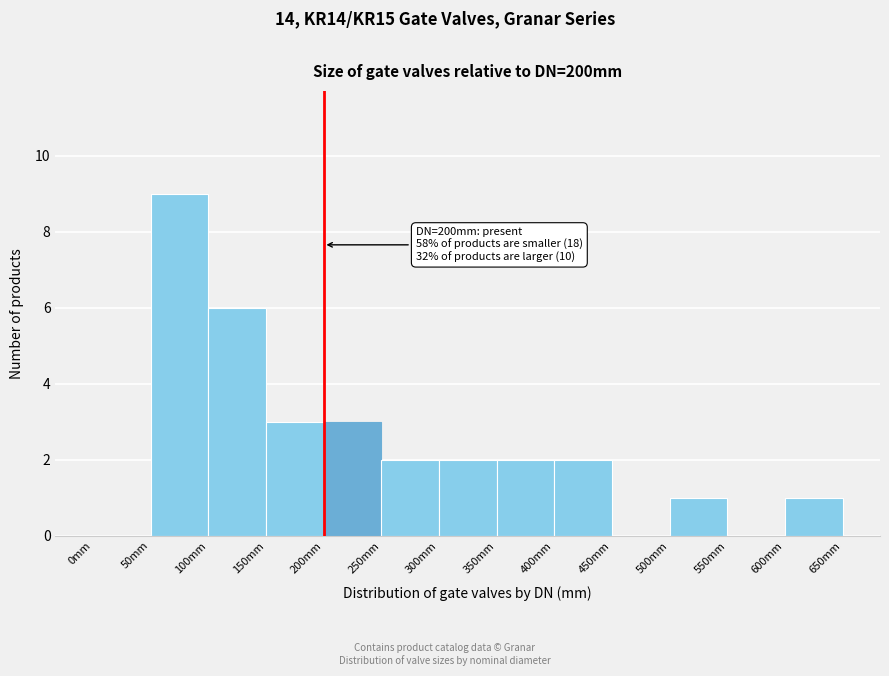

Over which range of the x-axis is the bar tallest?

50 to 100